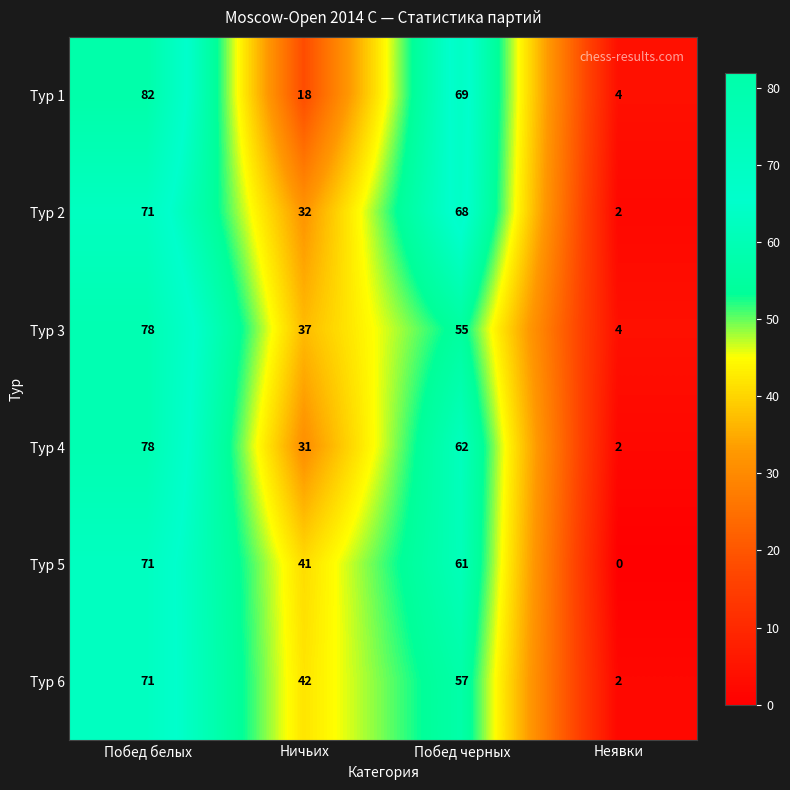

At which label does Тур 1 first exceed 69?

Побед белых